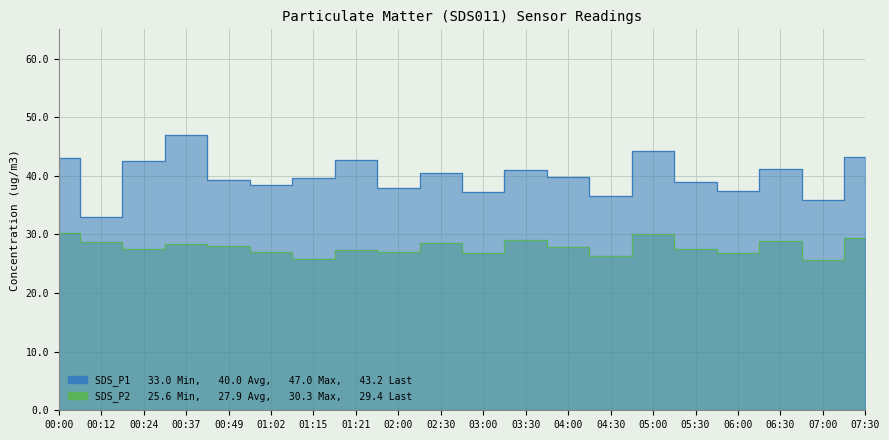

What is the difference between the maximum and minimum values in the SDS_P1 series?

13.9